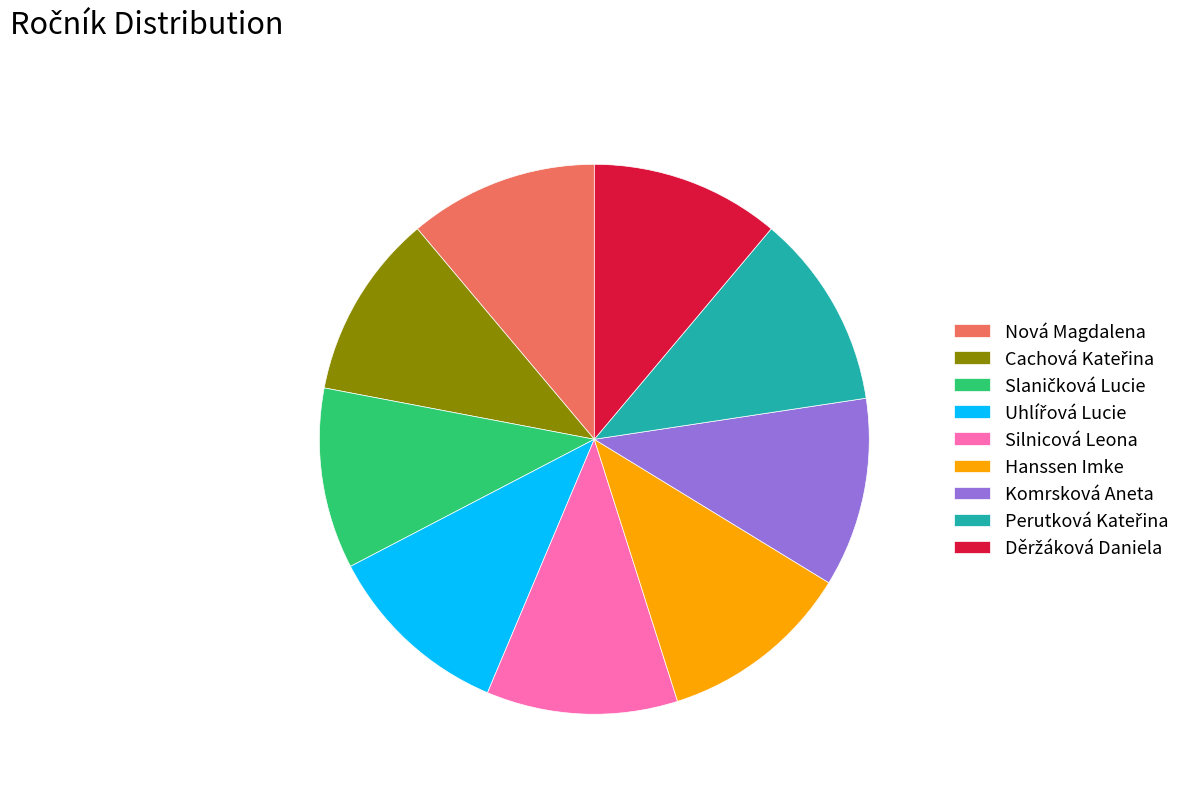

Do Silnicová Leona and Nová Magdalena together represent more than half of the pie?

No